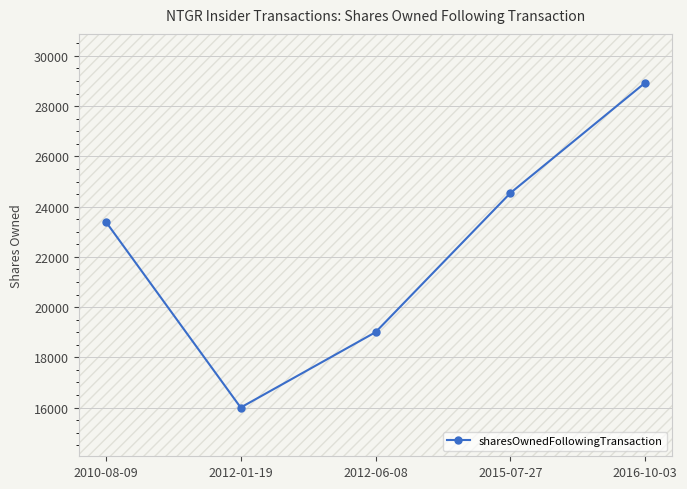

At which label is the value closest to 22468?

2010-08-09